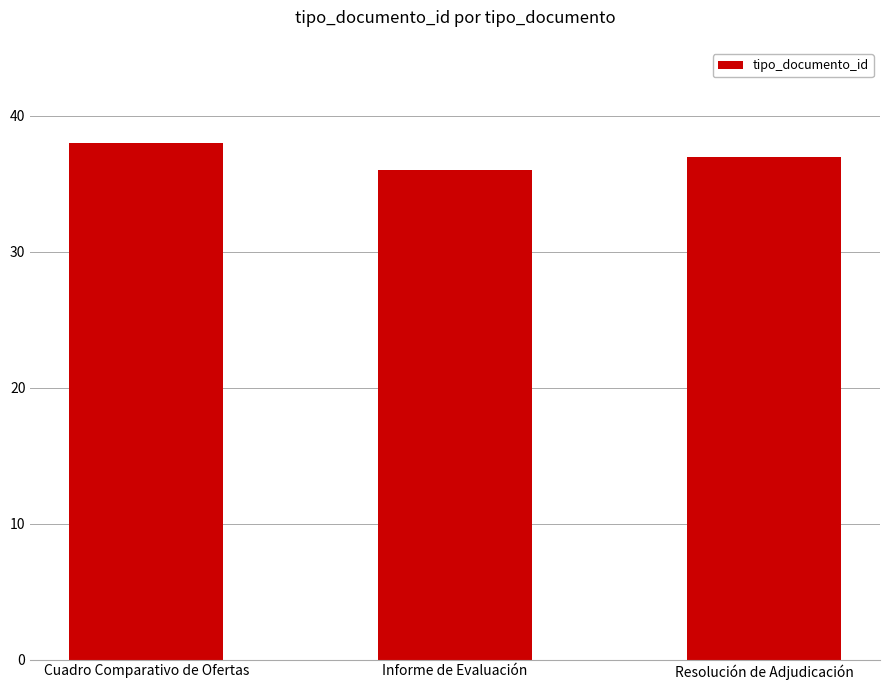

Approximately how many times larger is the value at Cuadro Comparativo de Ofertas compared to Resolución de Adjudicación?

1.0